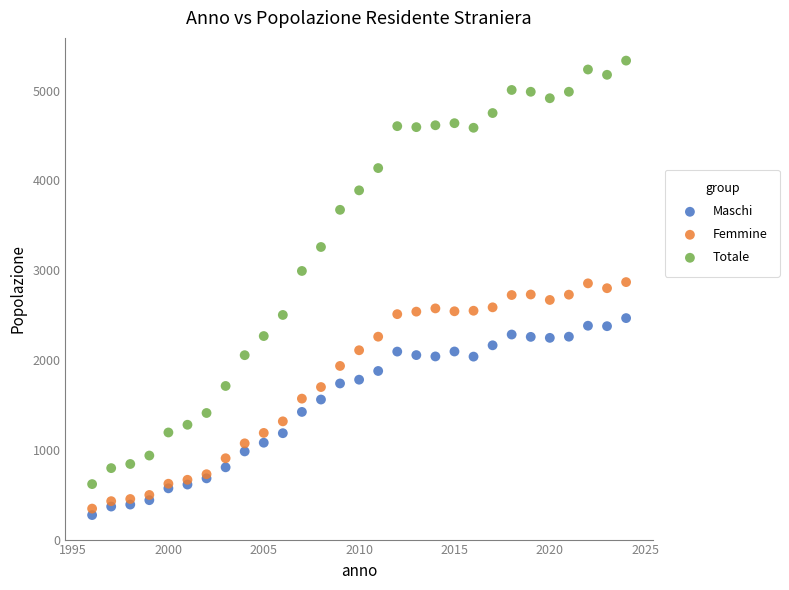

Which series reaches the maximum Y coordinate?

Totale